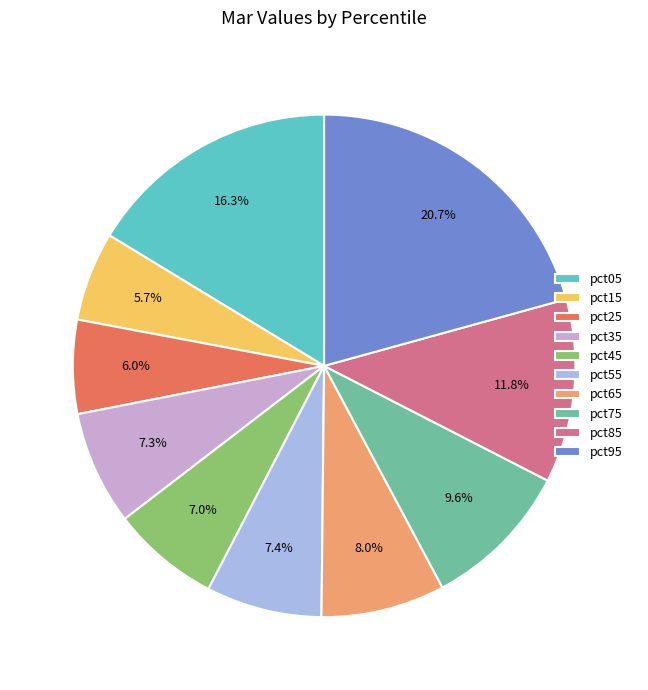

Is it true that pct75 is 10% of the pie?

True